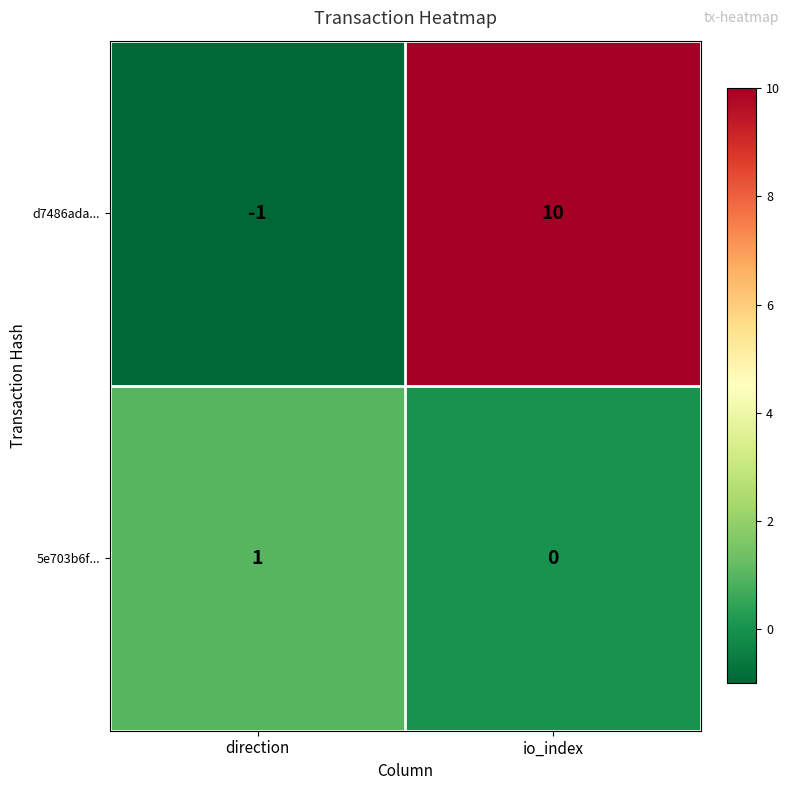

Which series has the largest range (max minus min)?

d7486ada...